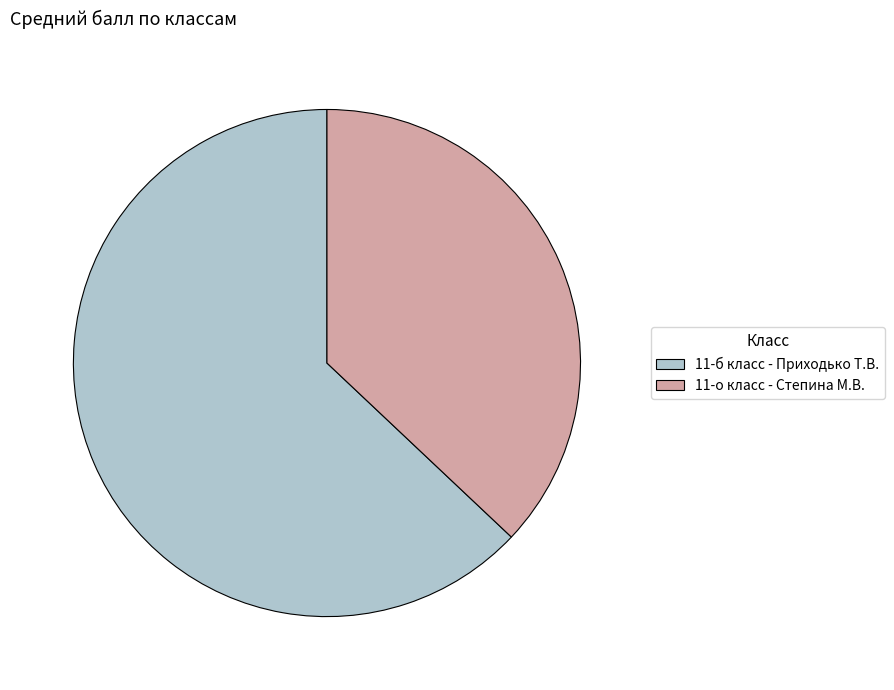

What is the ratio of the value at 11-о класс - Степина М.В. to the value at 11-б класс - Приходько Т.В.?

0.6